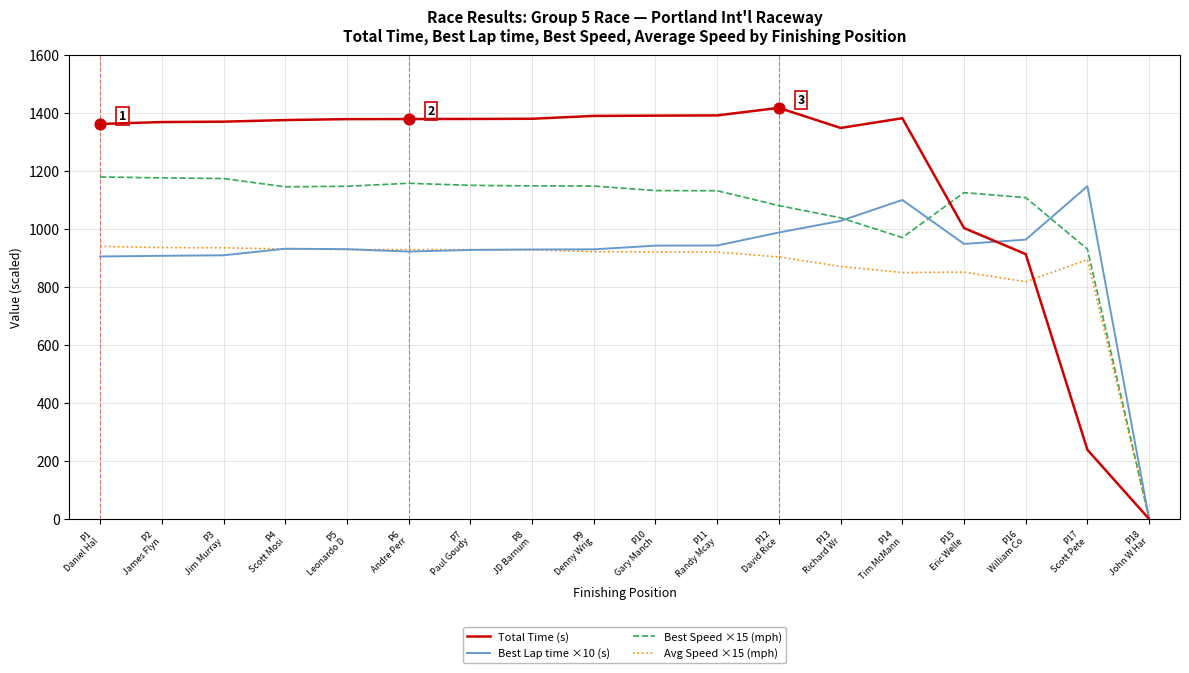

Which series has the widest spread of values?

Total Time (s)